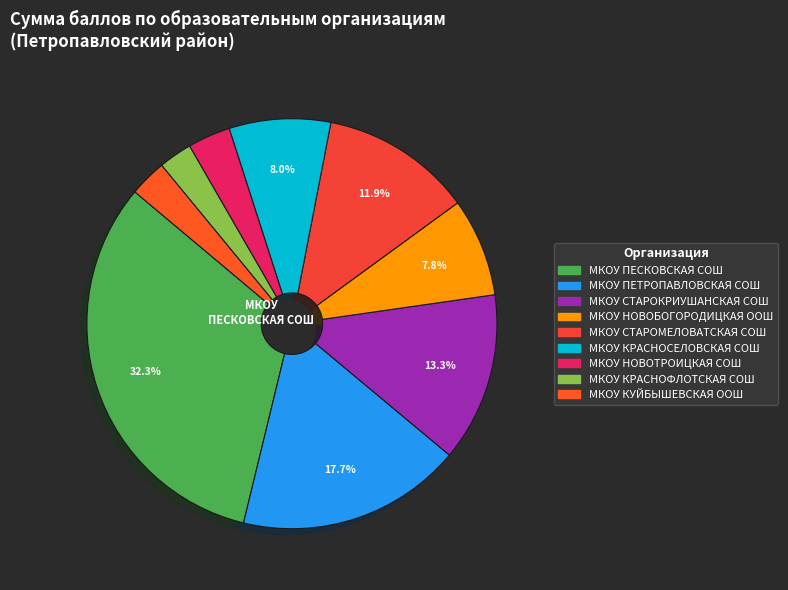

Count the number of slices in the pie.

9